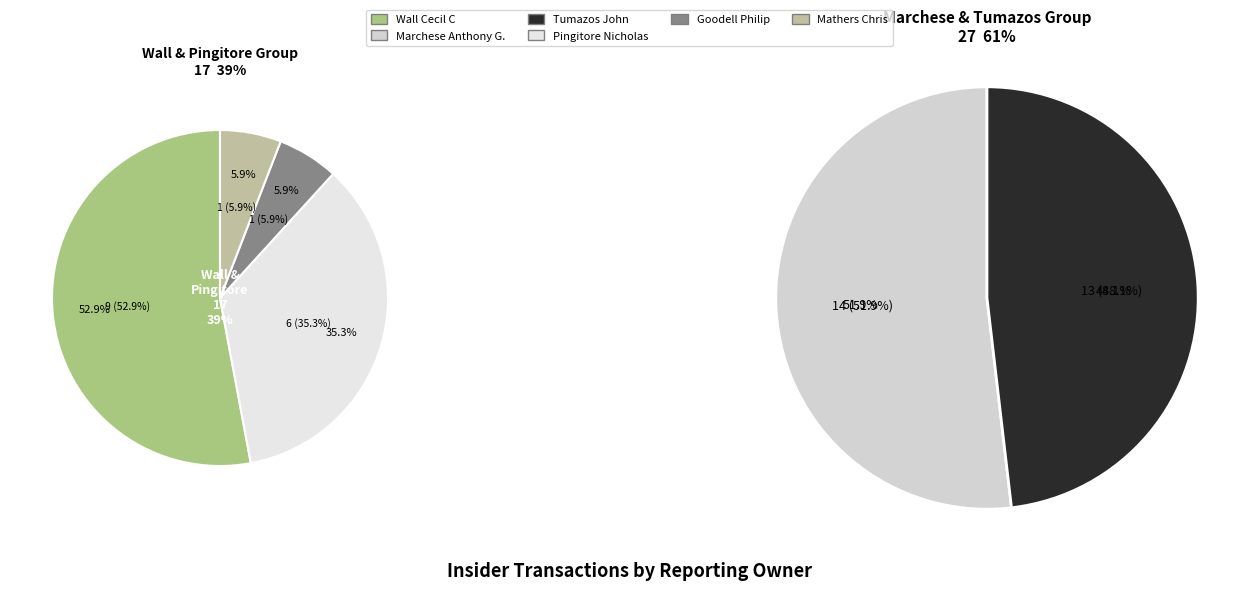

What is the smallest slice in the pie chart?

Goodell Philip